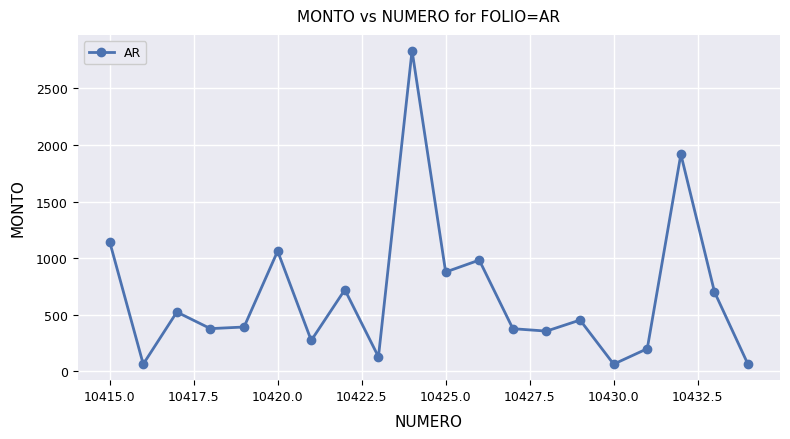

How many series are shown in this chart?

1